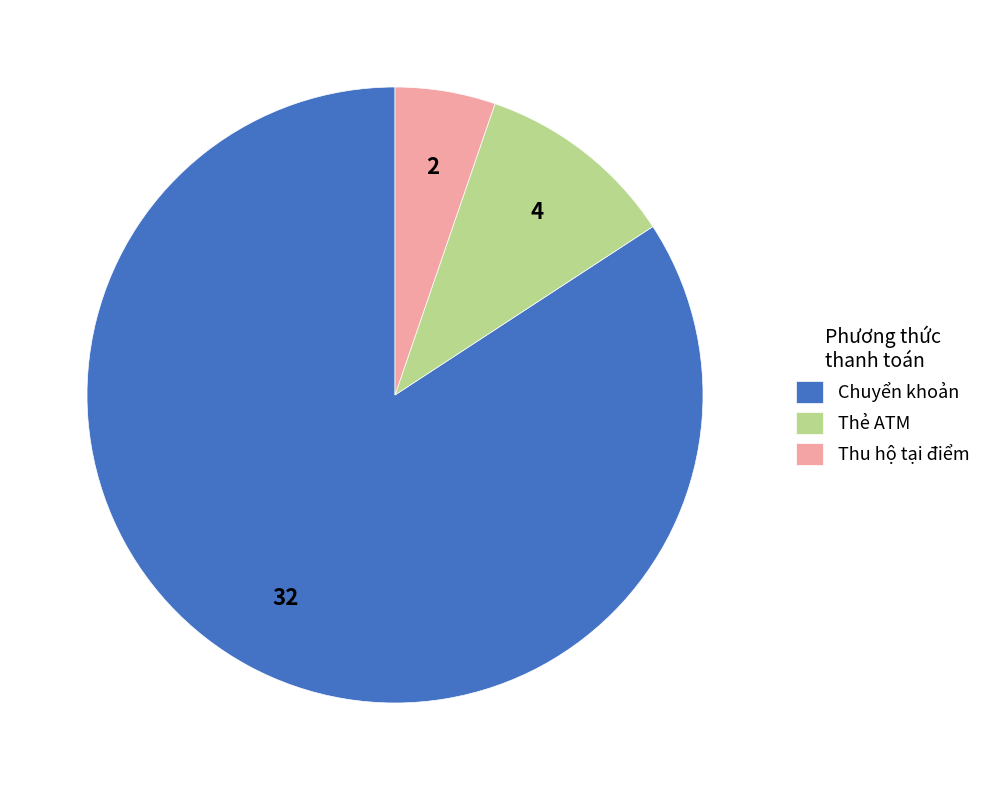

Which slice is the smallest?

Thu hộ tại điểm